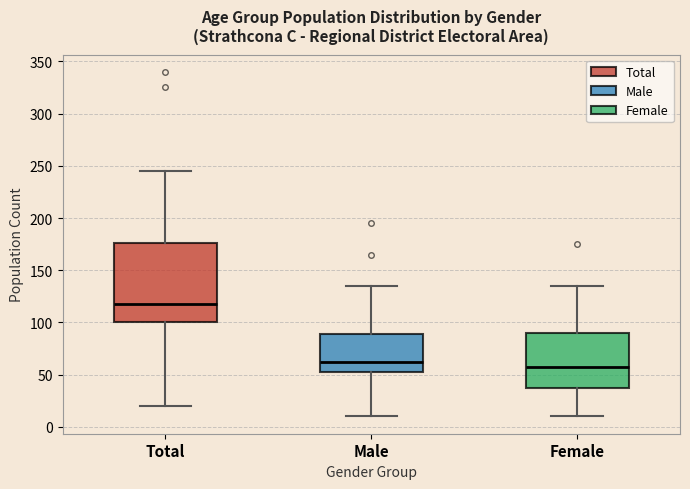

Comparing the boxes themselves (not the whiskers), which one is the tallest?

Total